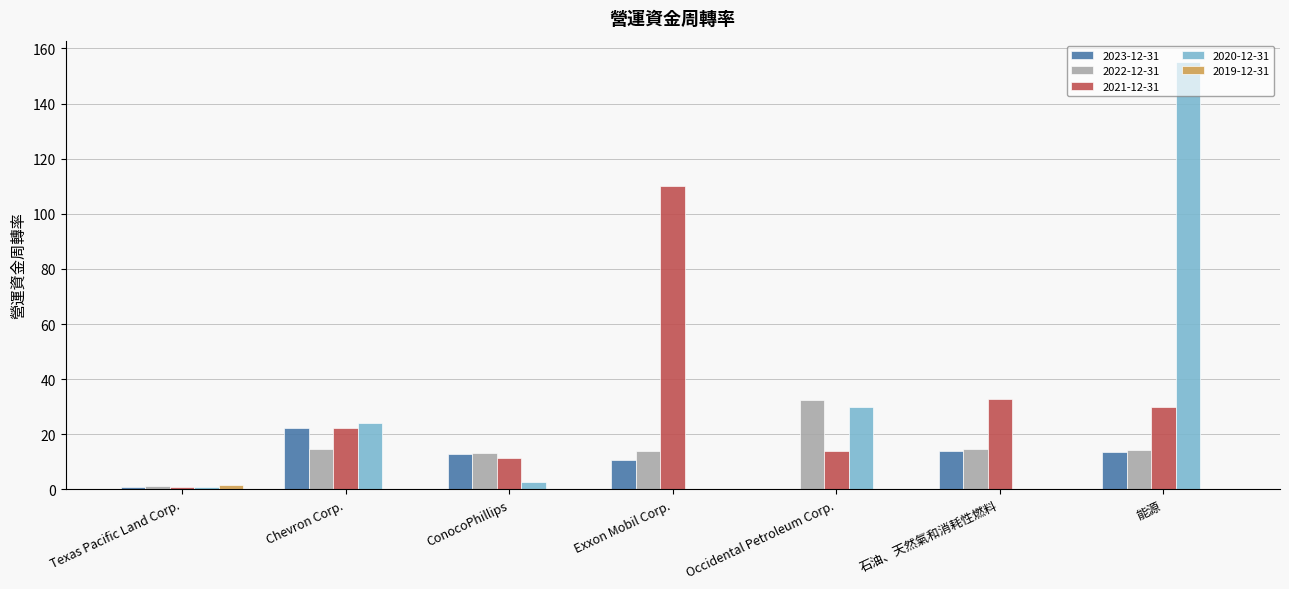

Which category has the highest value in the 2023-12-31 series?

Chevron Corp.